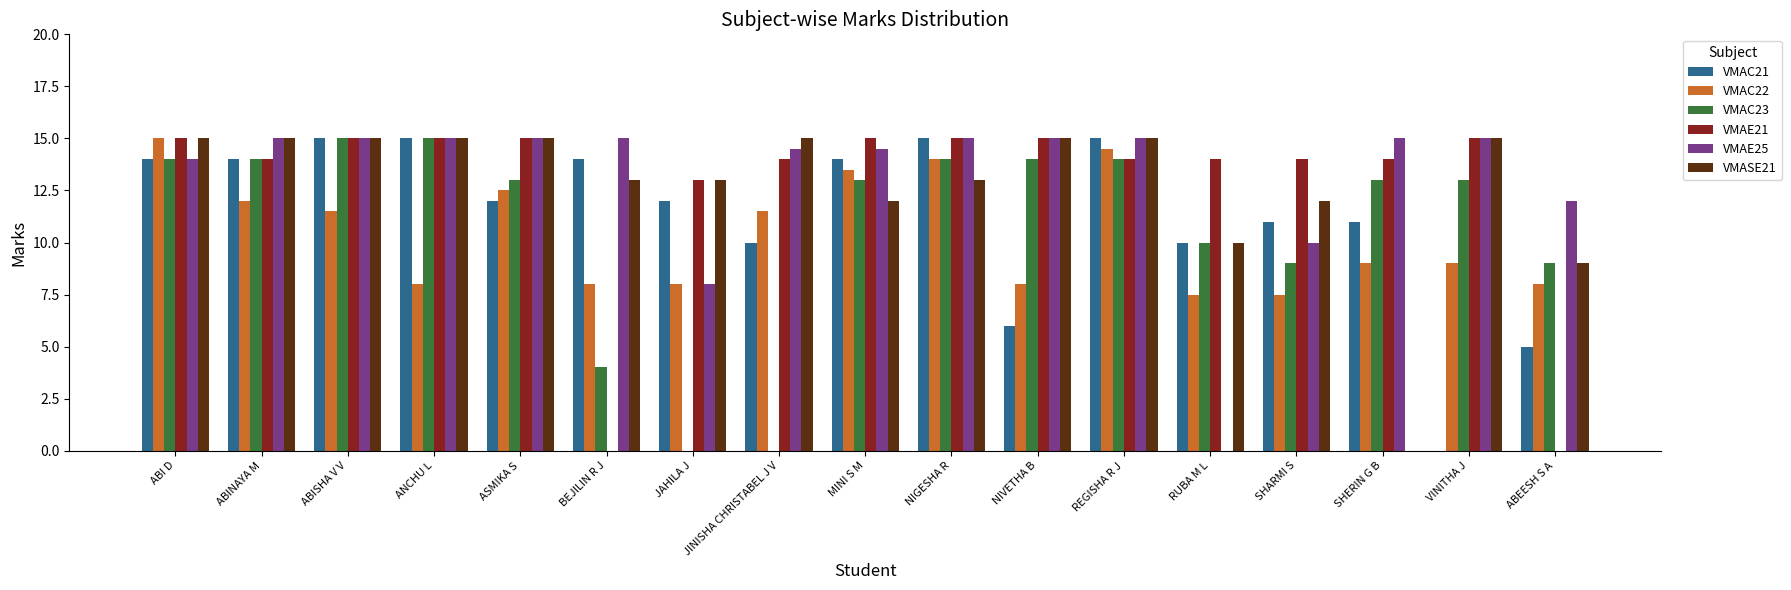

The value of VMAC21 at NIGESHA R is 15.0. True or false?

True